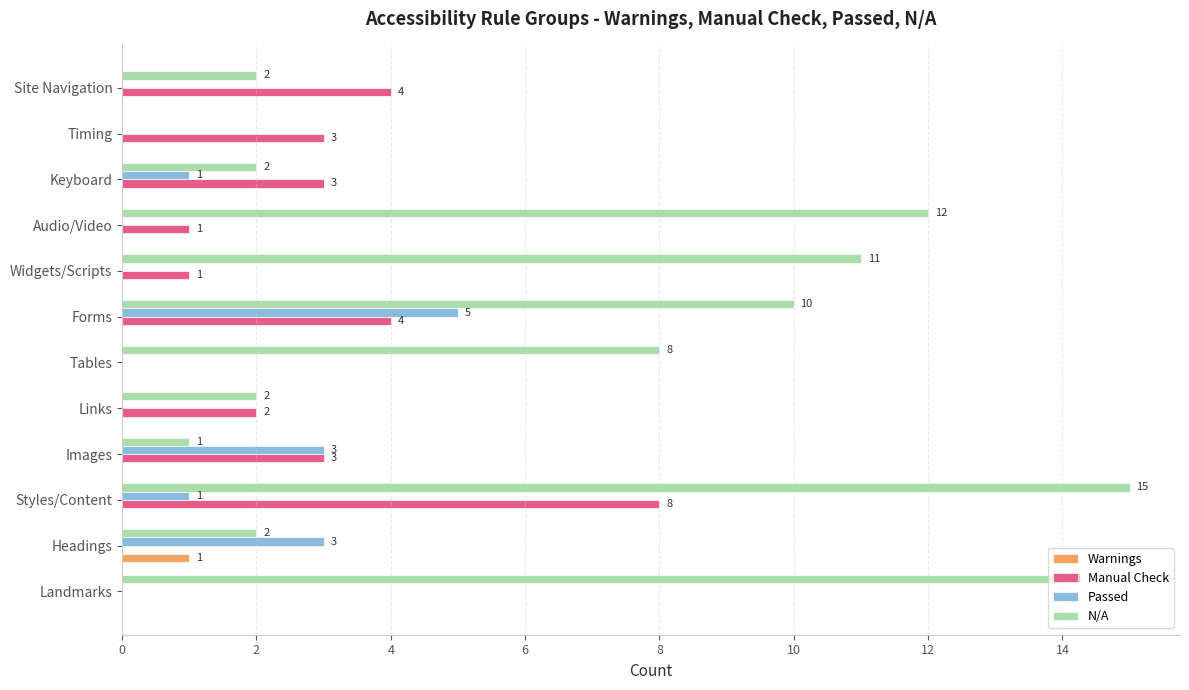

How many Passed values are between 0 and 3?

11